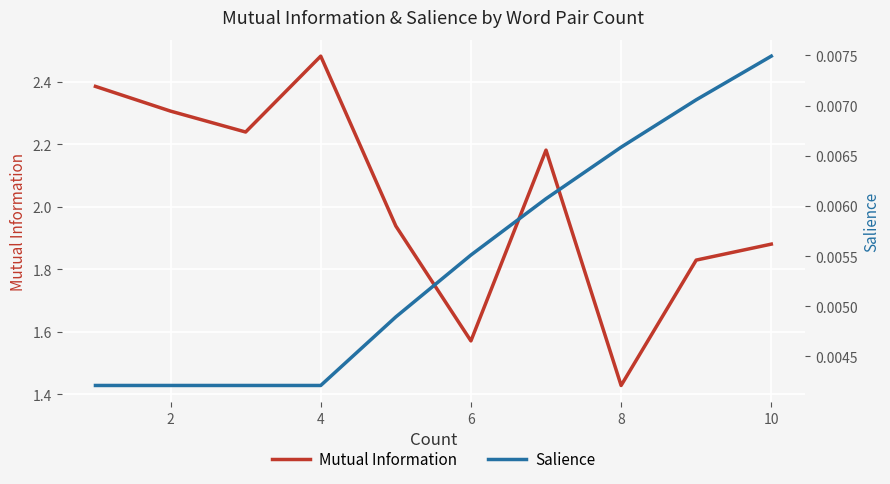

How many Salience values are between 0 and 1?

10